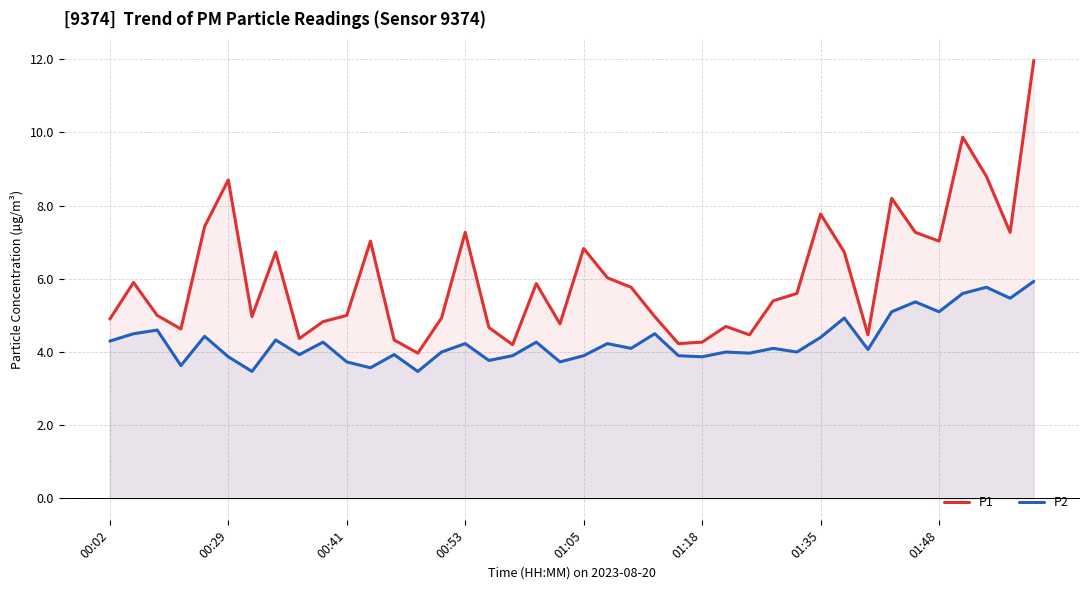

How many interior local peaks does the P1 series have?

11